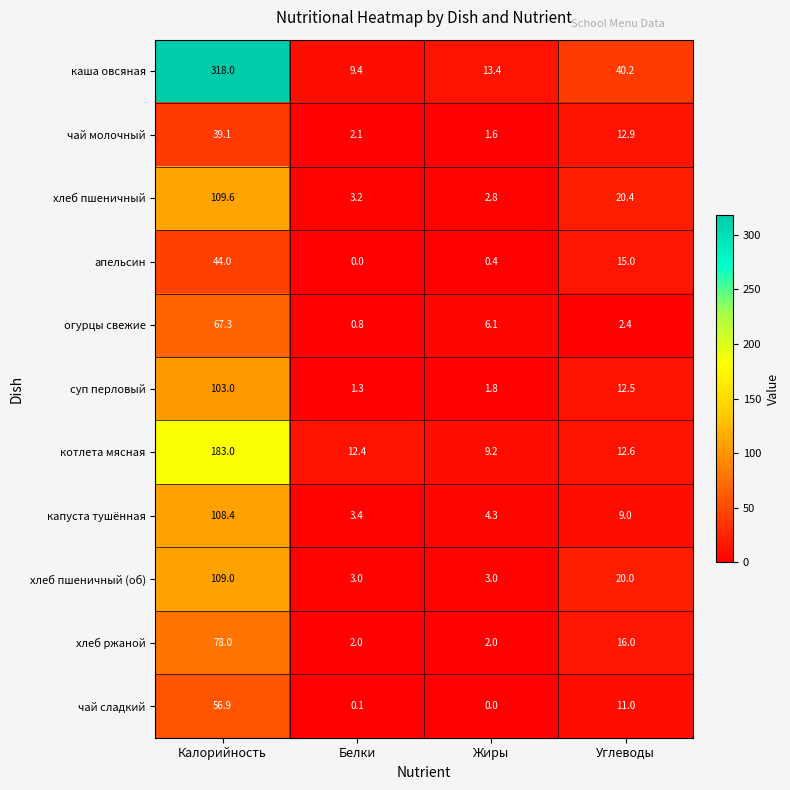

What is the difference between the highest and lowest values at Калорийность?

278.9